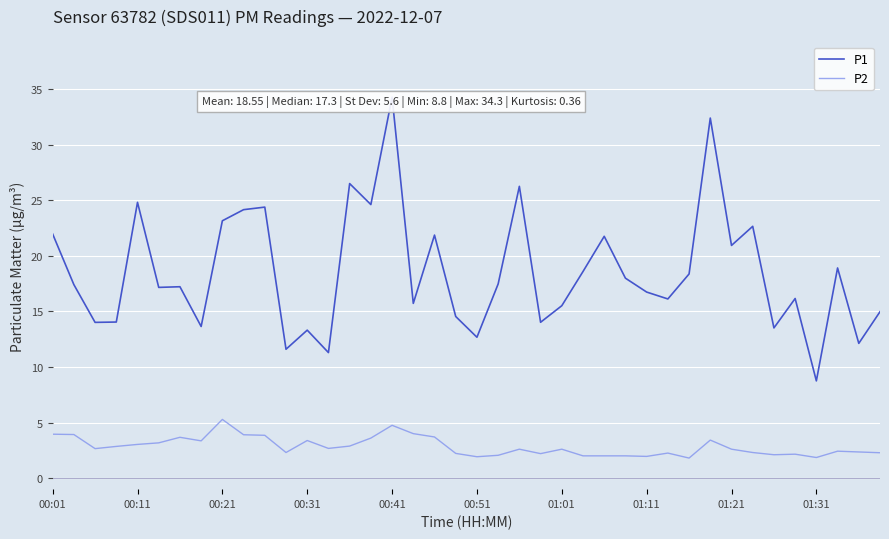

What is the approximate value of P2 at 01:01?

2.6